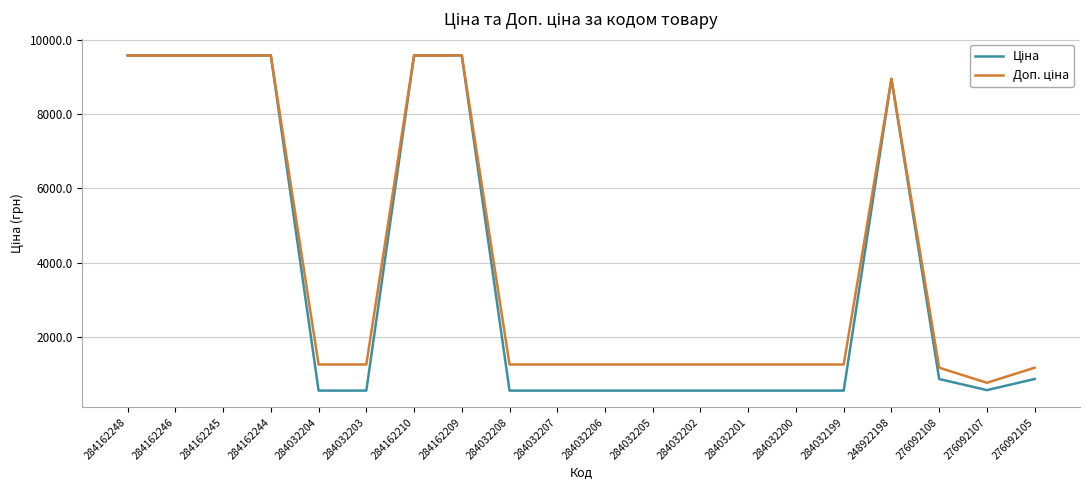

What is the total value across all series at 276092108?

2020.4